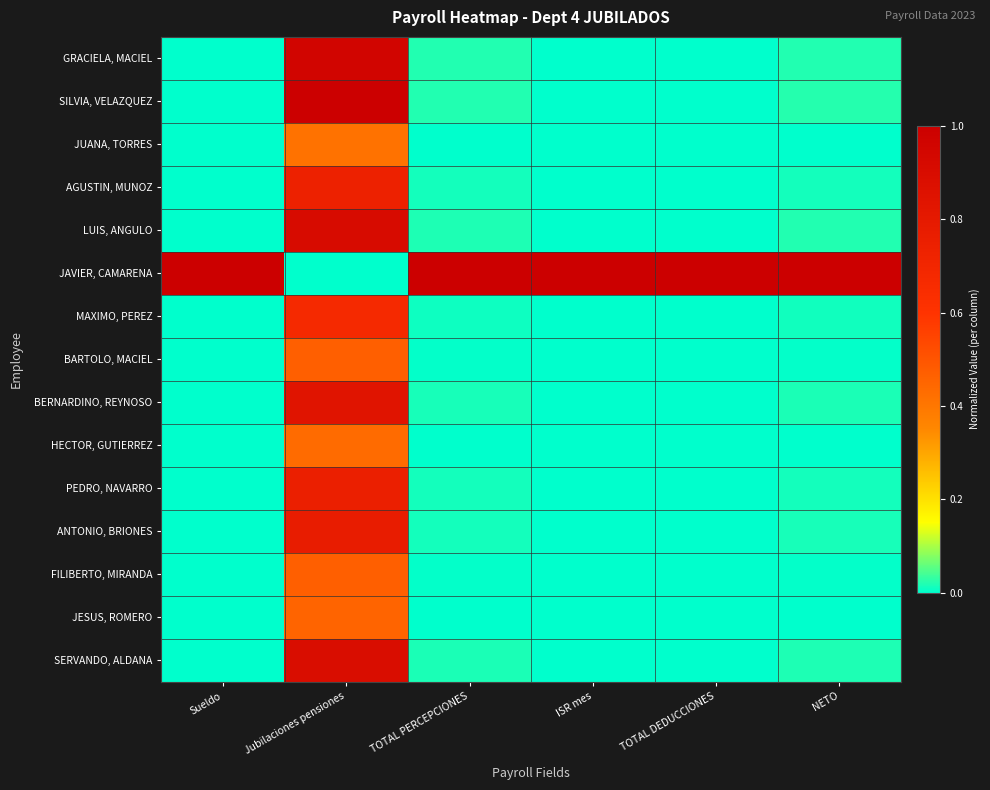

What is the spread (max minus min) of values at Jubilaciones pensiones?

1.0